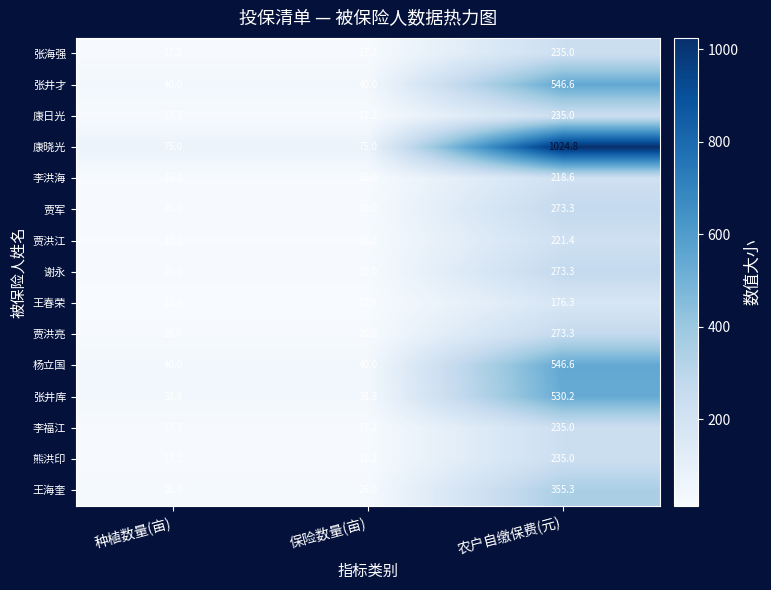

What value does the 谢永 series have at 种植数量(亩)?

20.0